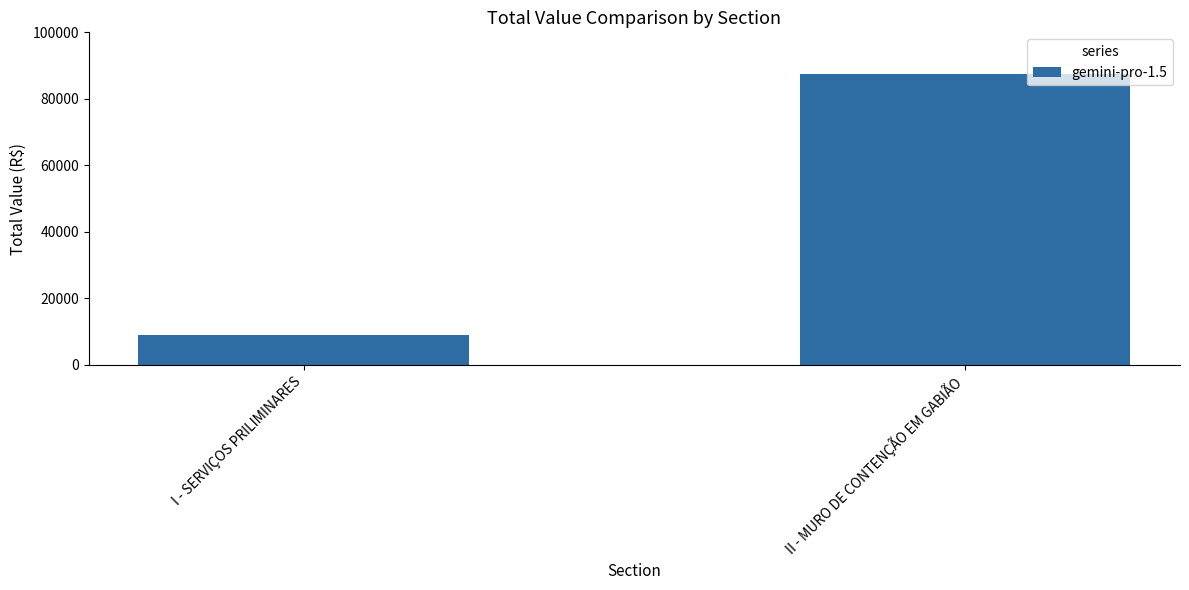

Reading left to right, what are all the values shown in this chart?

I - SERVIÇOS PRILIMINARES=8975.0	II - MURO DE CONTENÇÃO EM GABIÃO=87413.8